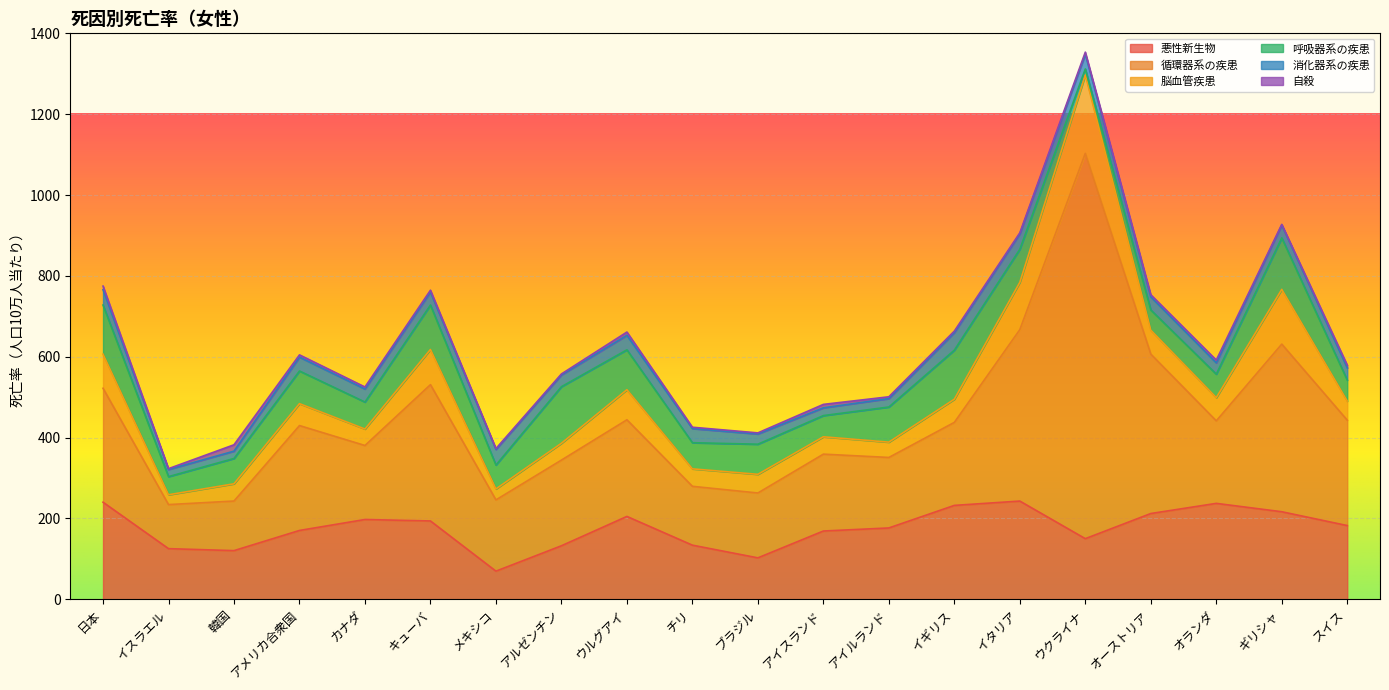

True or false: 呼吸器系の疾患 has more than 2 points higher than both neighbors.

True